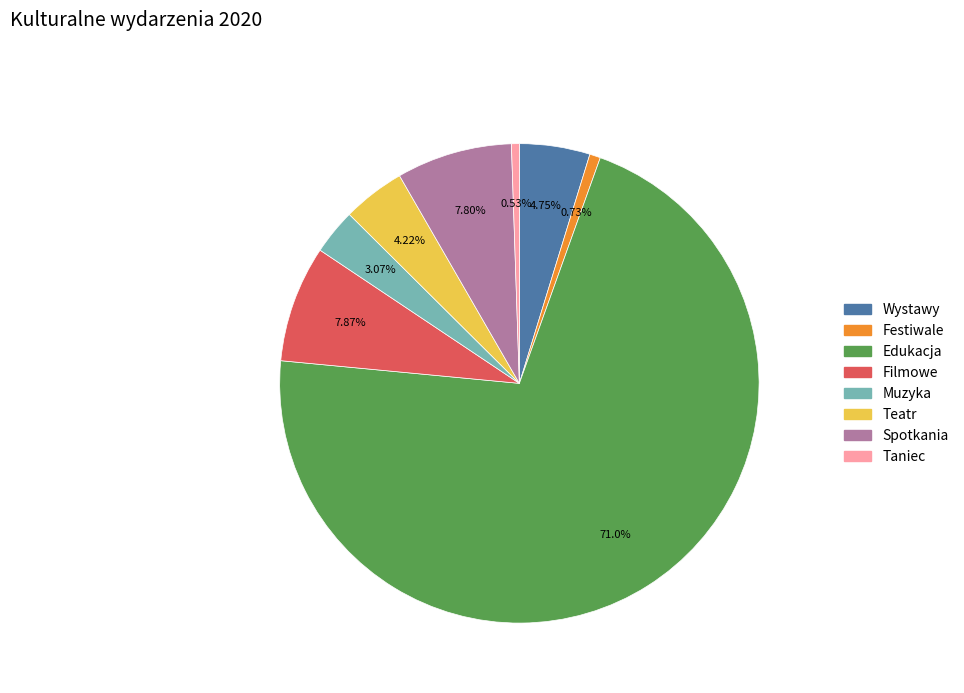

To the nearest percent, what percentage of the pie is Muzyka?

3%